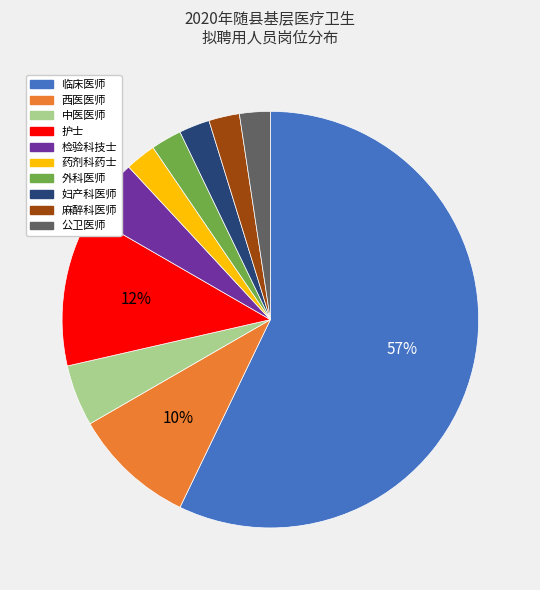

Does 临床医师 represent more than half of the total?

Yes